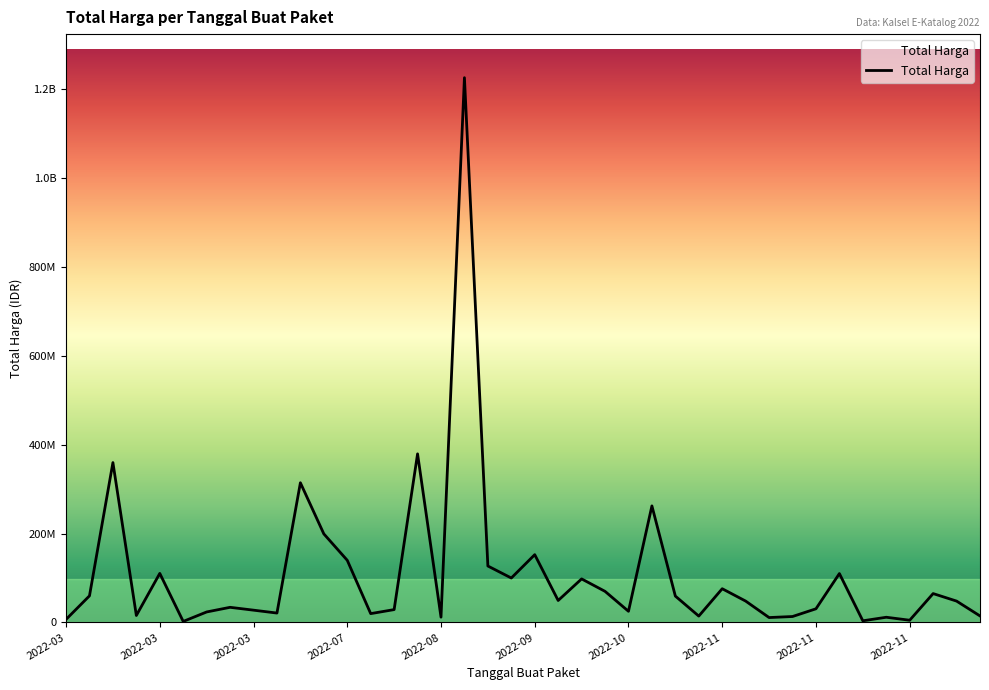

Where does the data first go above 48140000?

2022-03